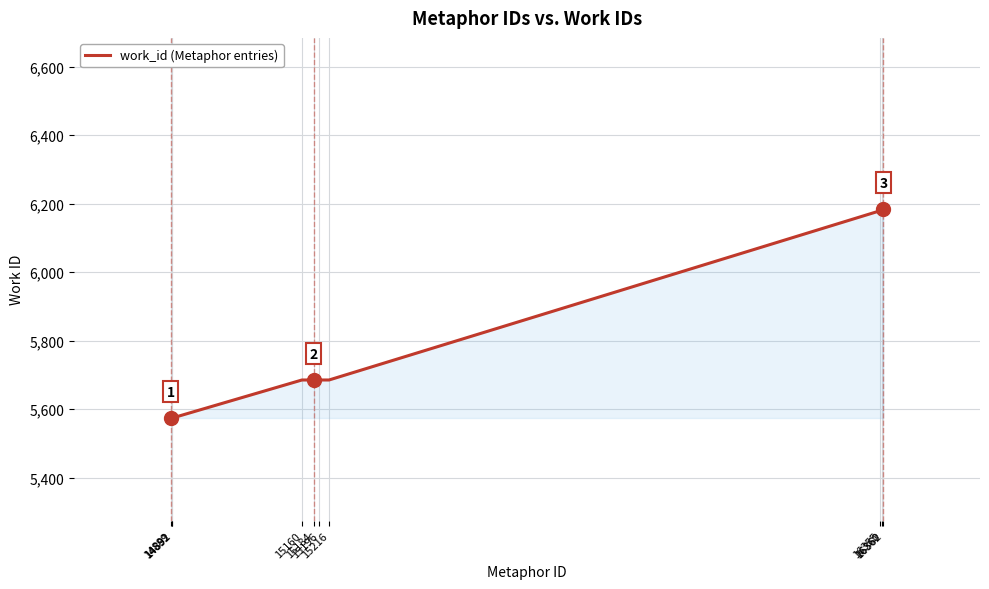

What is the maximum value shown in the chart?

6184